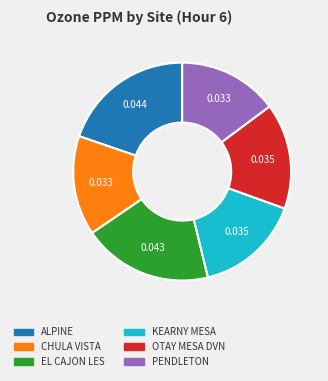

Does any single category account for the majority?

No